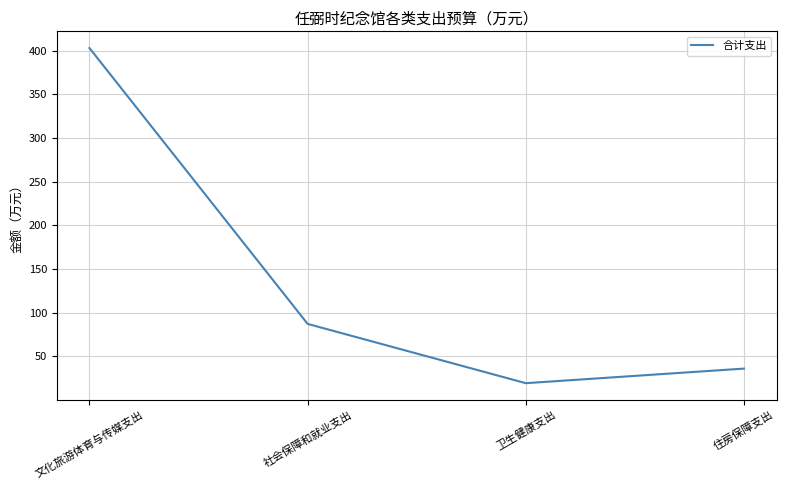

The chart shows a value of 36.0 at 住房保障支出. True or false?

True